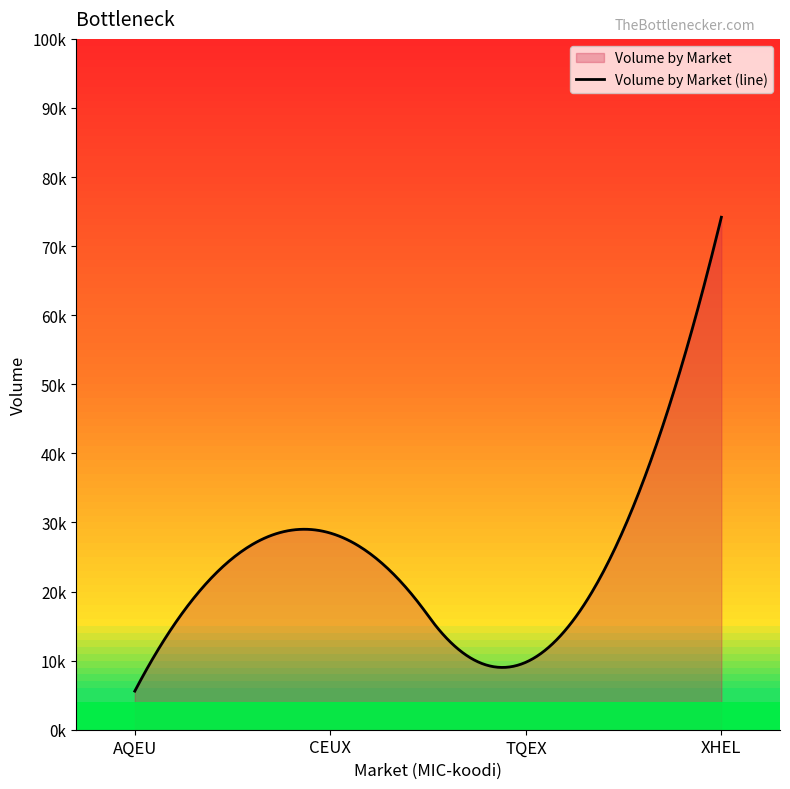

Where is the first local maximum?

CEUX